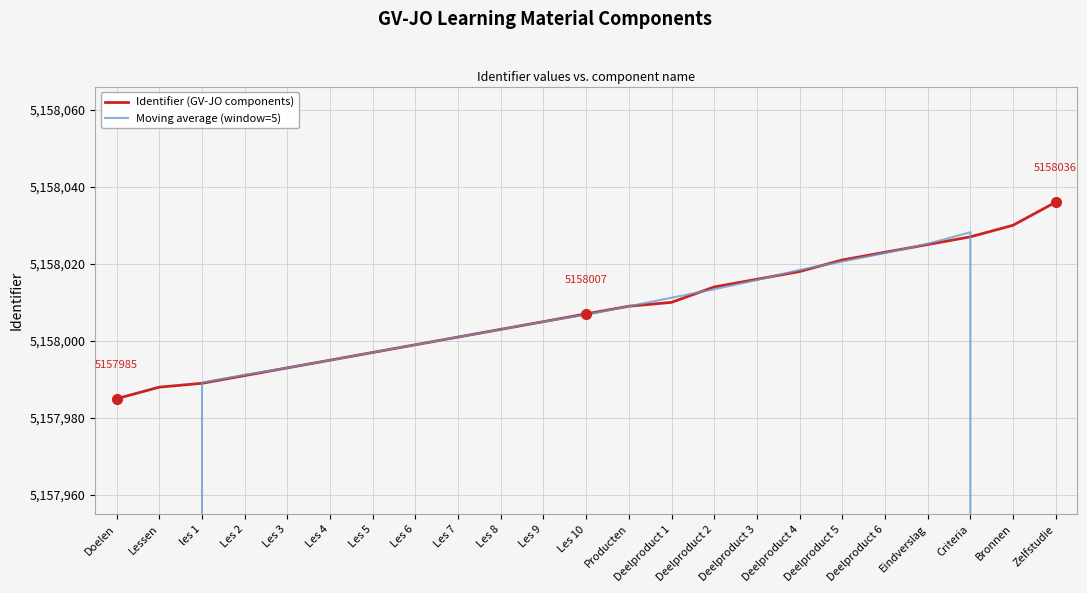

What are all the series names shown in the legend?

Identifier (GV-JO components), Moving average (window=5)